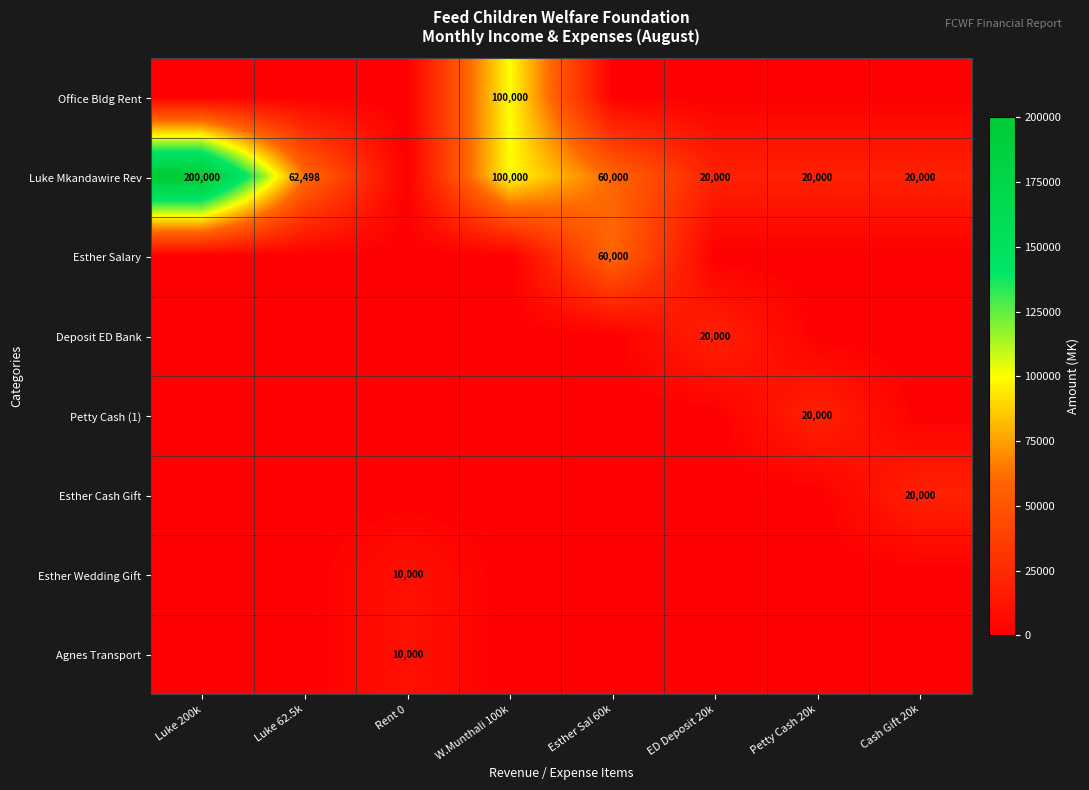

The Esther Salary series shows 60000 at Esther Sal 60k. True or false?

True